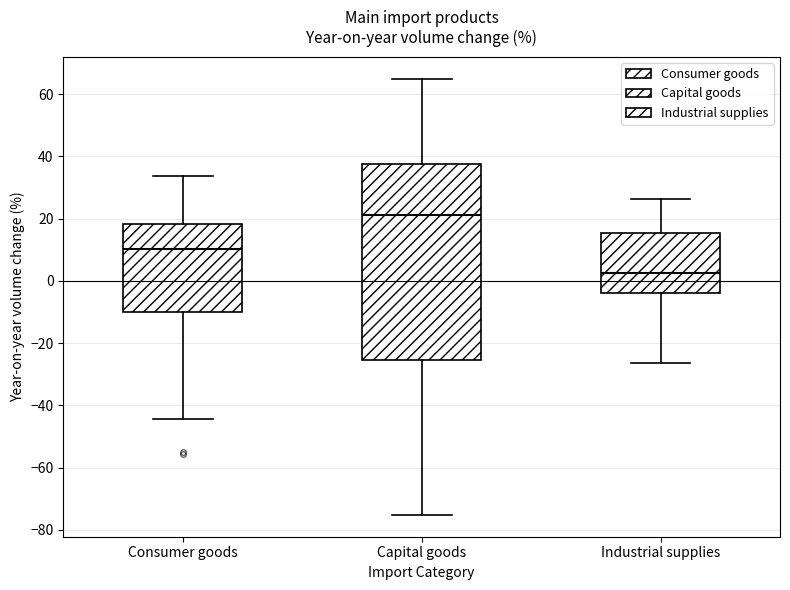

Where does the upper whisker of the box for Consumer goods end on the y-axis? The values are not printed on the chart, so give them approximately, as read against the axis.

34